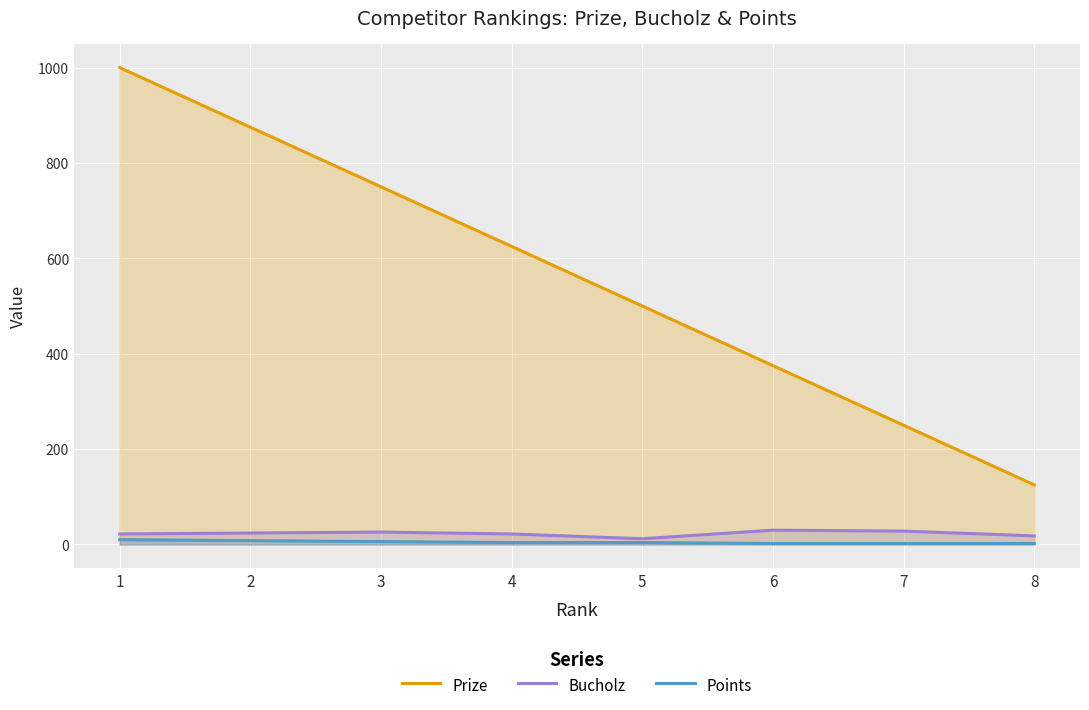

Which series changed the most between 3 and 7?

Prize